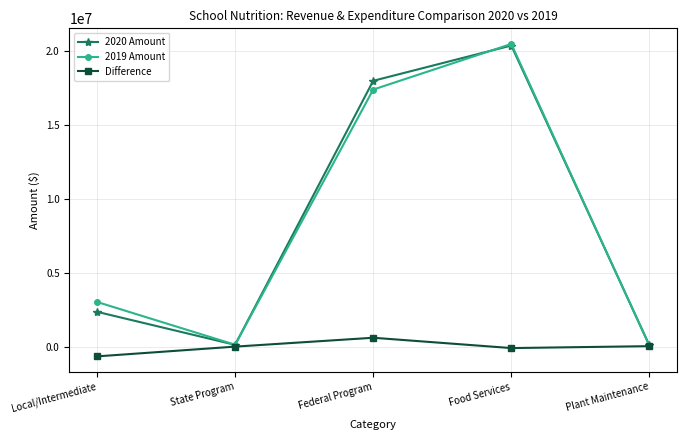

True or false: 2020 Amount has a value of 20380463.9 at Food Services.

True